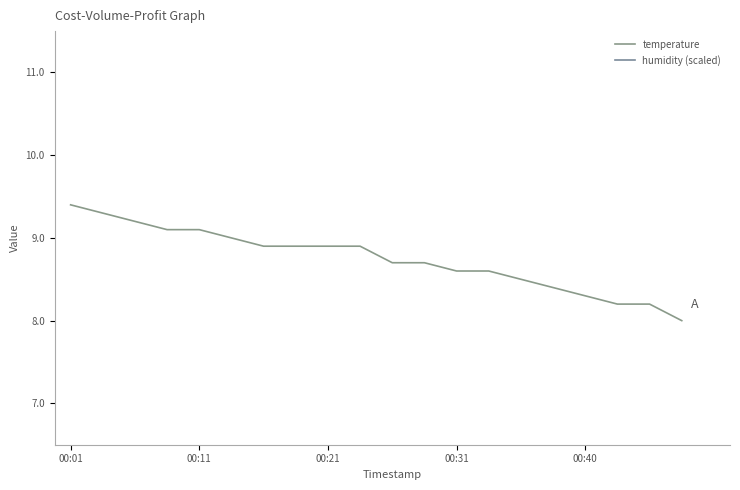

At which category does the chart reach its peak across all series?

00:01